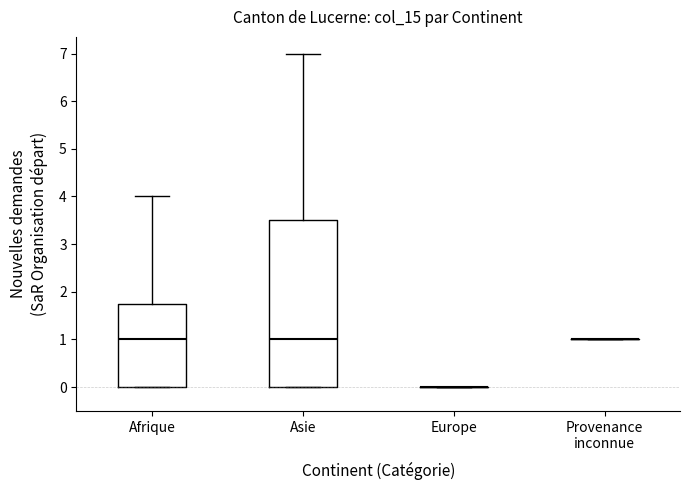

Reading left to right, transcribe this box plot: for each box, give where its median line is, the range the box spans, and where its two whiskers end, as read against the y-axis. The values are not printed on the chart, so give them approximately, as read against the axis.

Afrique: median 1.0, box 0.0 to 1.8, whiskers 0.0 to 4.0
Asie: median 1.0, box 0.0 to 3.5, whiskers 0.0 to 7.0
Europe: box collapsed to a line at 0.0, whiskers 0.0 to 0.0
Provenance inconnue: box collapsed to a line at 1.0, whiskers 1.0 to 1.0